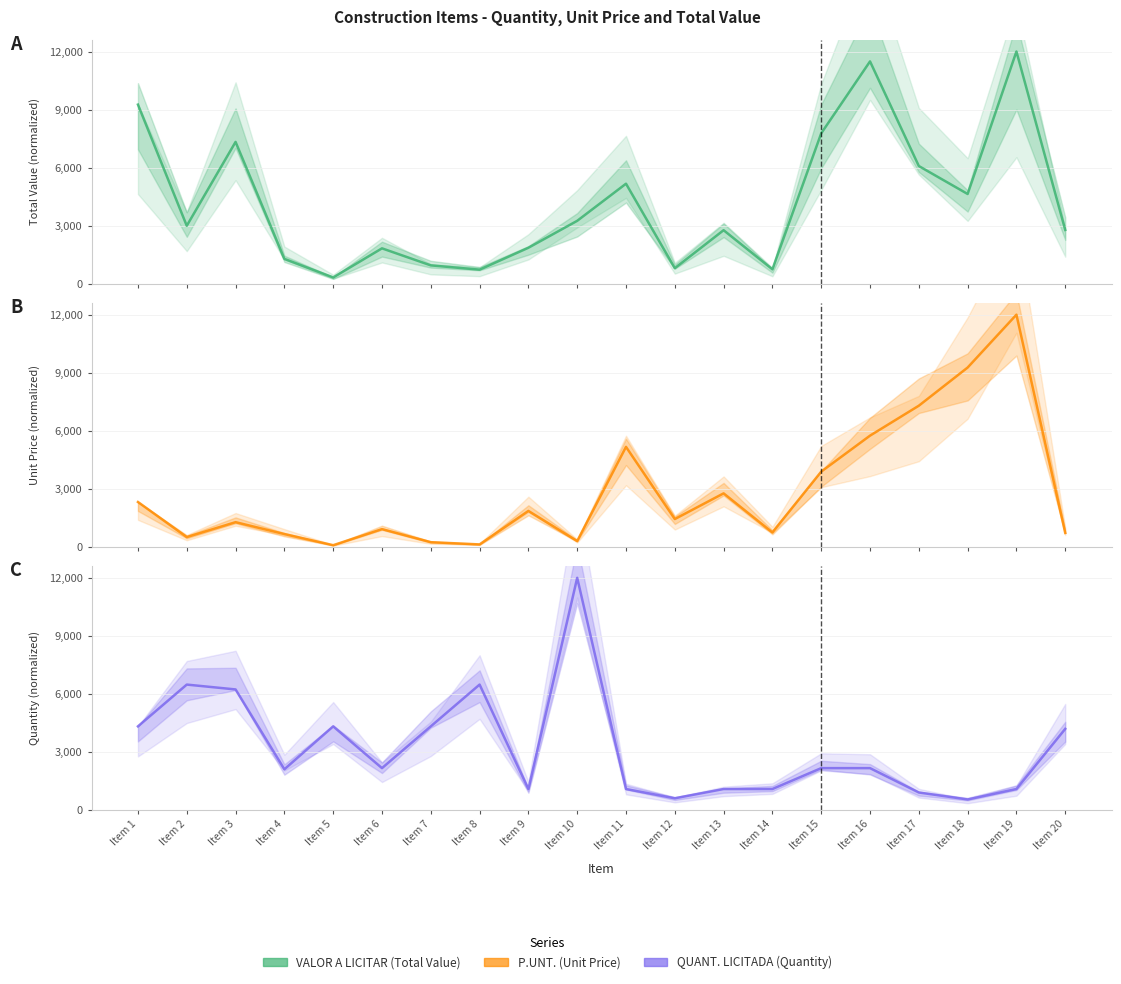

At which category is the sum across all series the highest?

Item 19